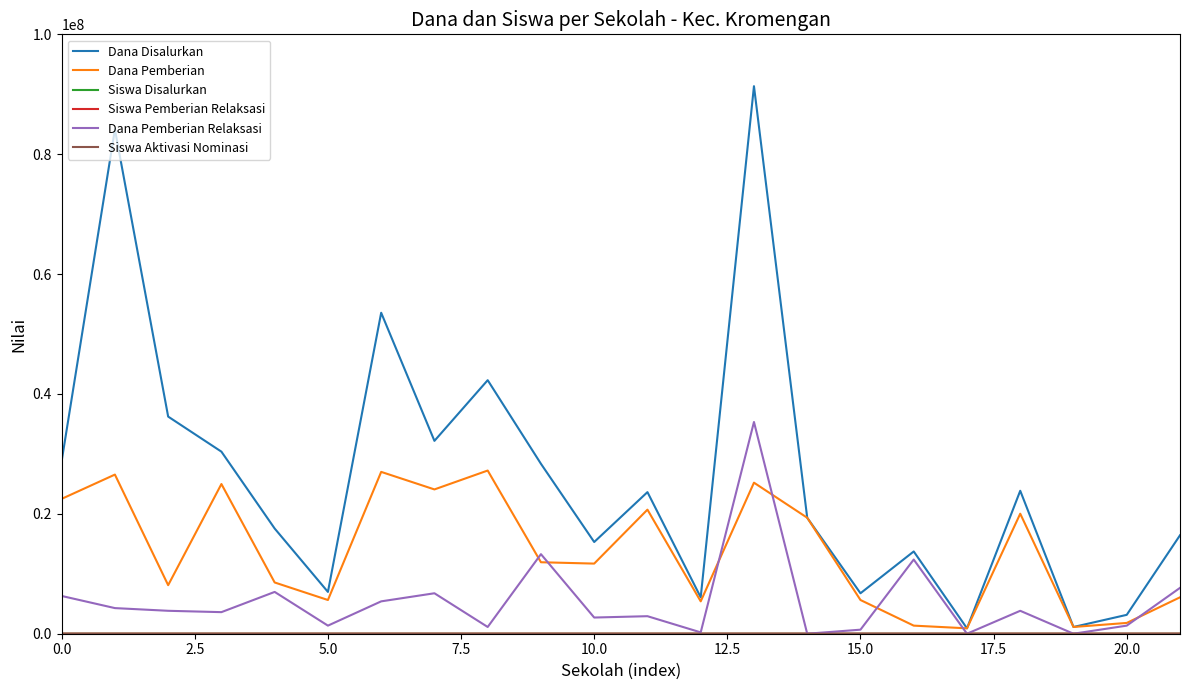

True or false: Dana Pemberian Relaksasi has more than 0 points higher than both neighbors.

True